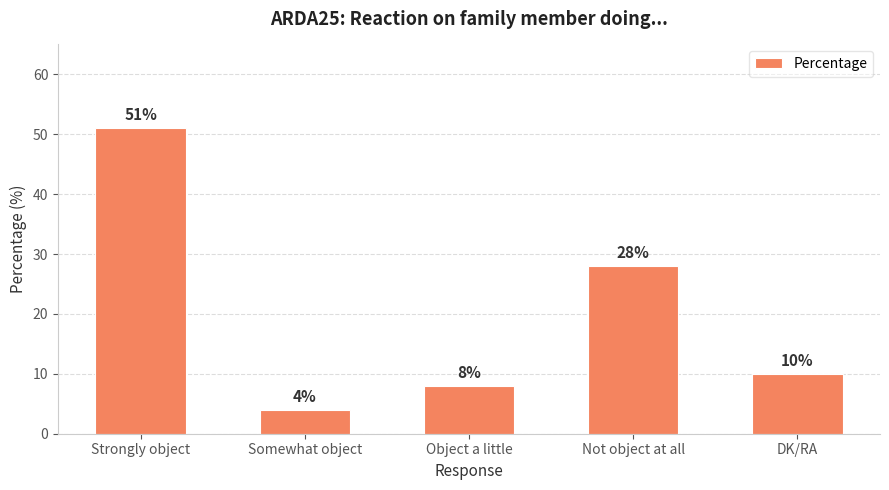

How many bars are there in total?

5